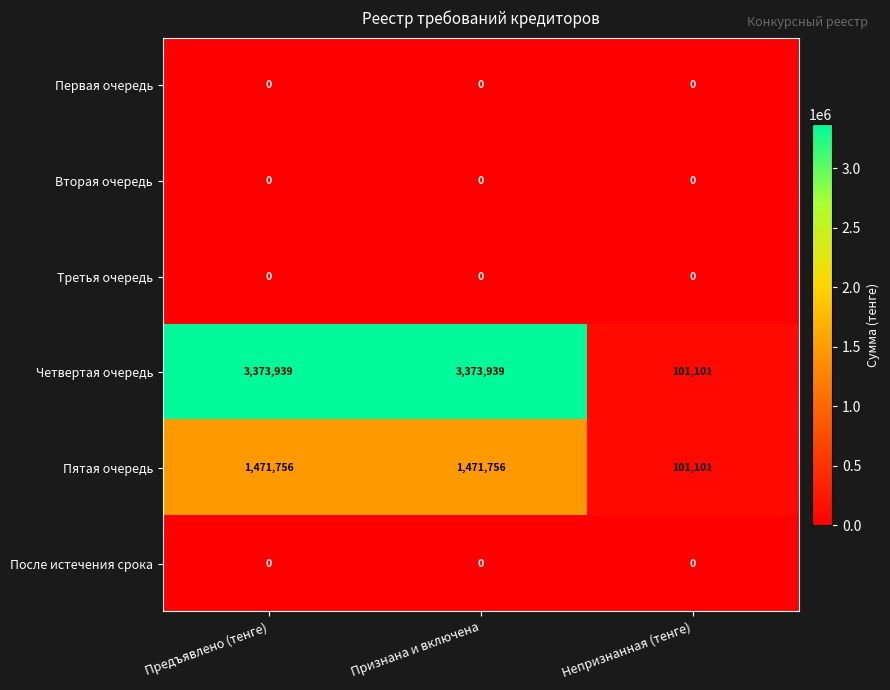

Reading left to right, what are all the values shown in this chart?

Первая очередь: 0	0	0
Вторая очередь: 0	0	0
Третья очередь: 0	0	0
Четвертая очередь: 3373939	3373939	101101
Пятая очередь: 1471756	1471756	101101
После истечения срока: 0	0	0